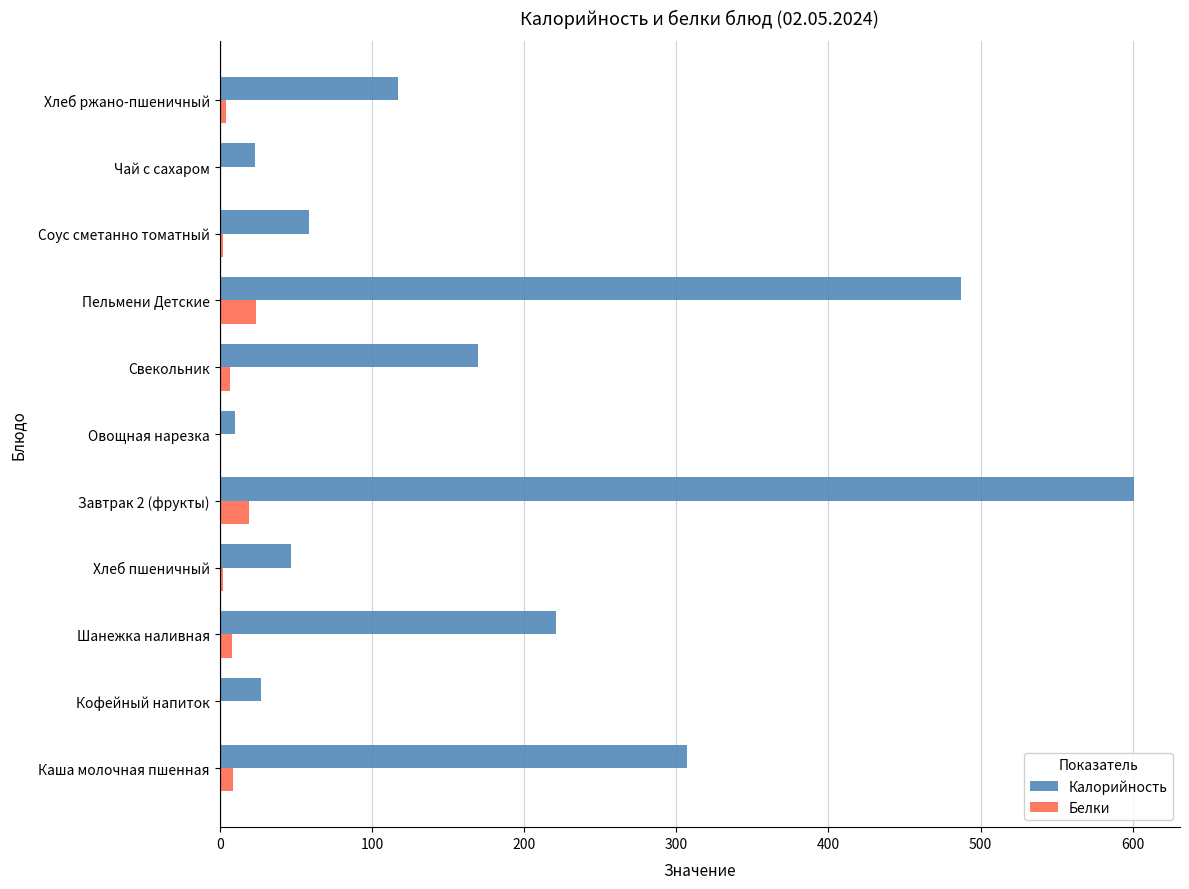

The Калорийность series shows 80 at Соус сметанно томатный. True or false?

False